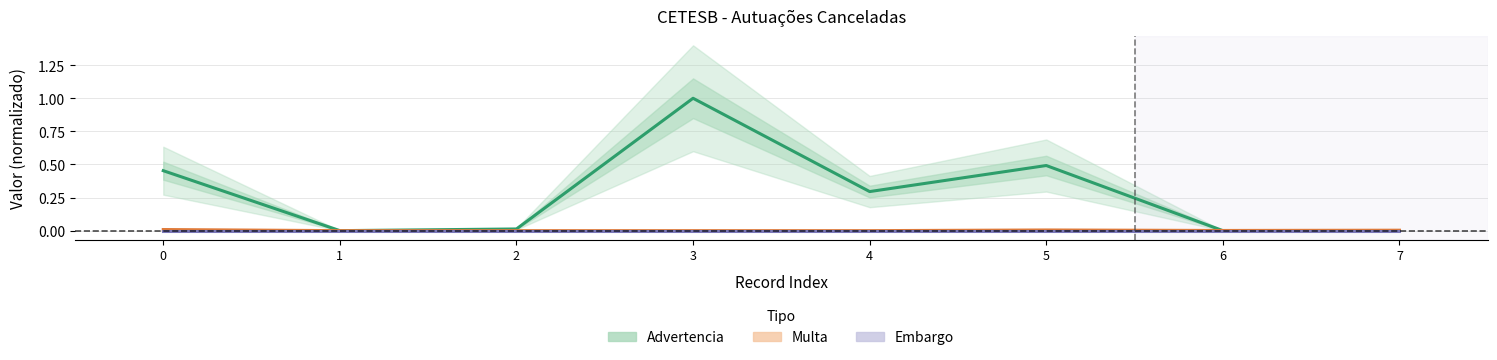

List the labels in order of Embargo value, smallest first.

0, 1, 2, 3, 4, 5, 6, 7